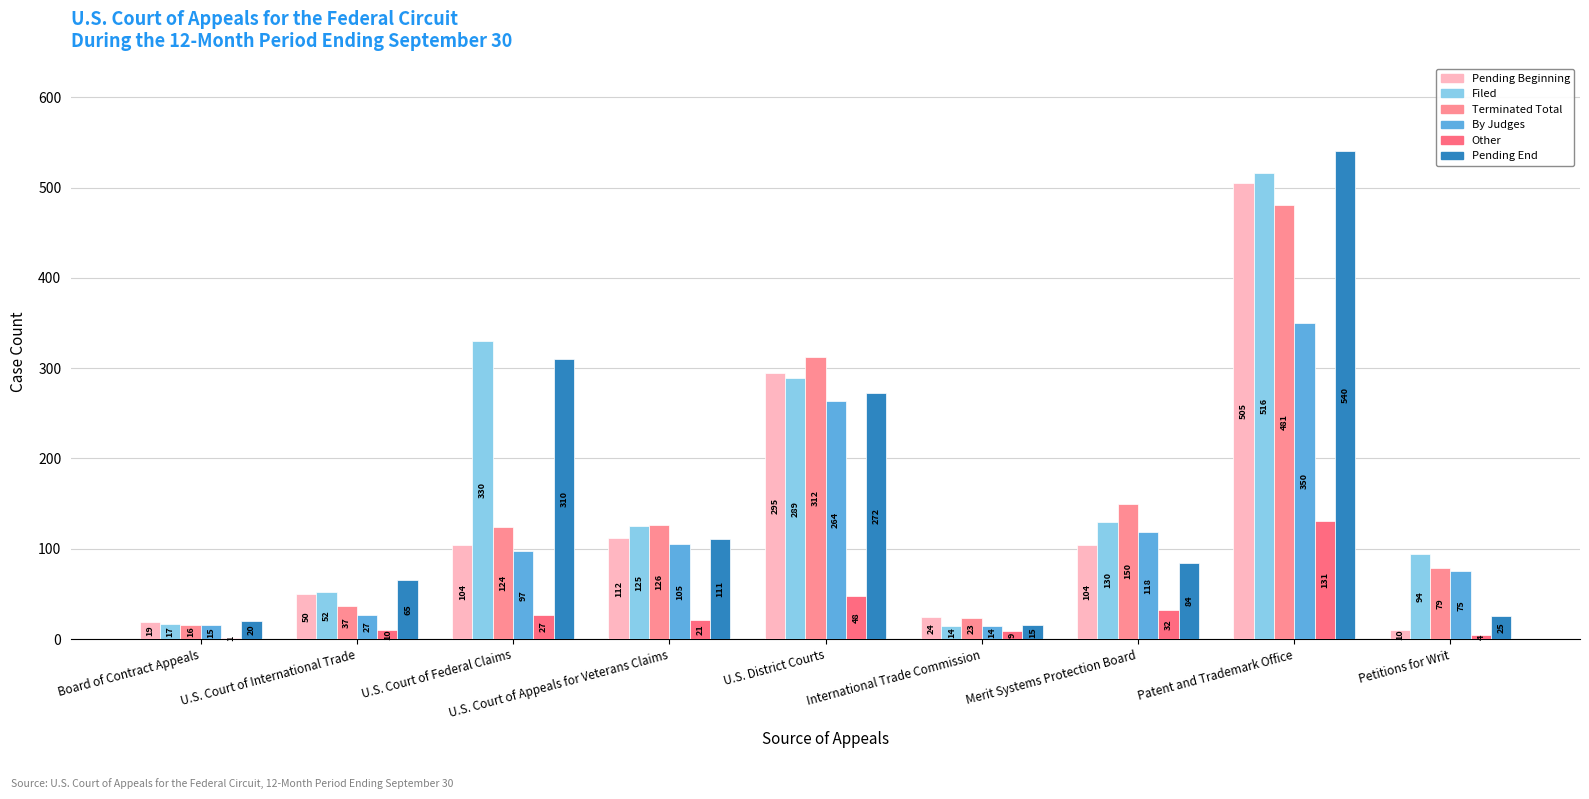

At which label does Pending End first exceed 84?

U.S. Court of Federal Claims